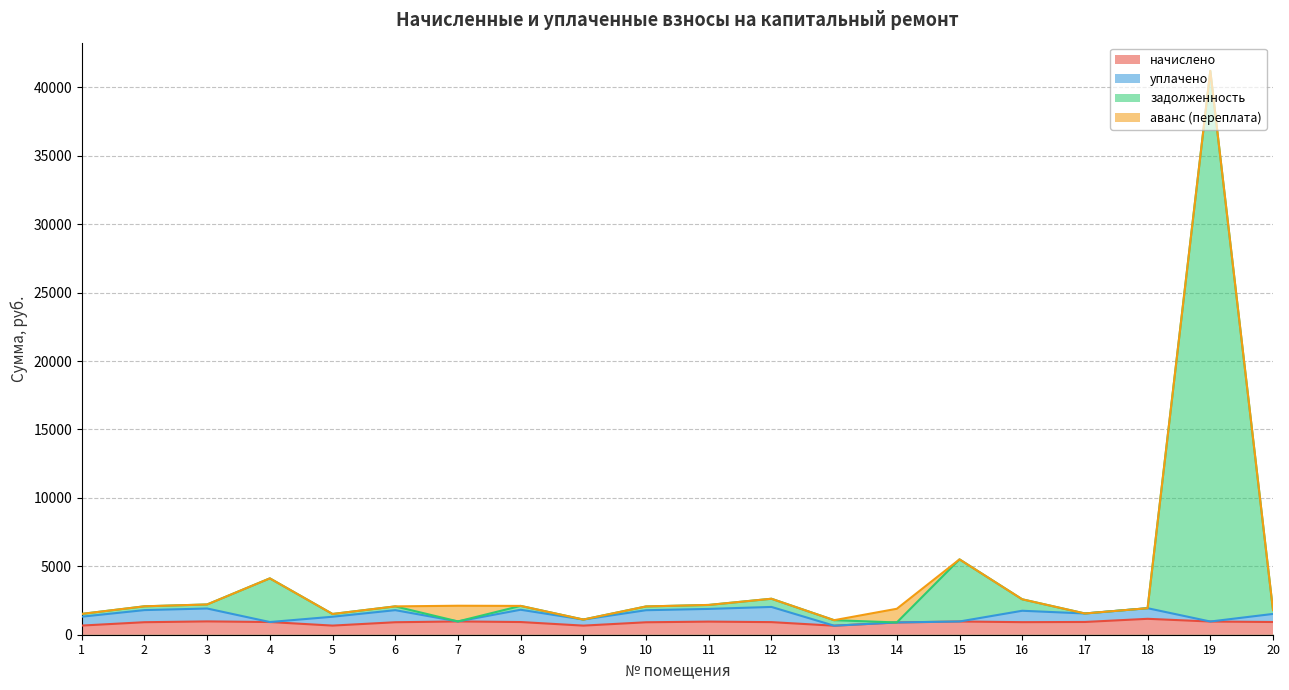

At which category is the sum across all series the highest?

19